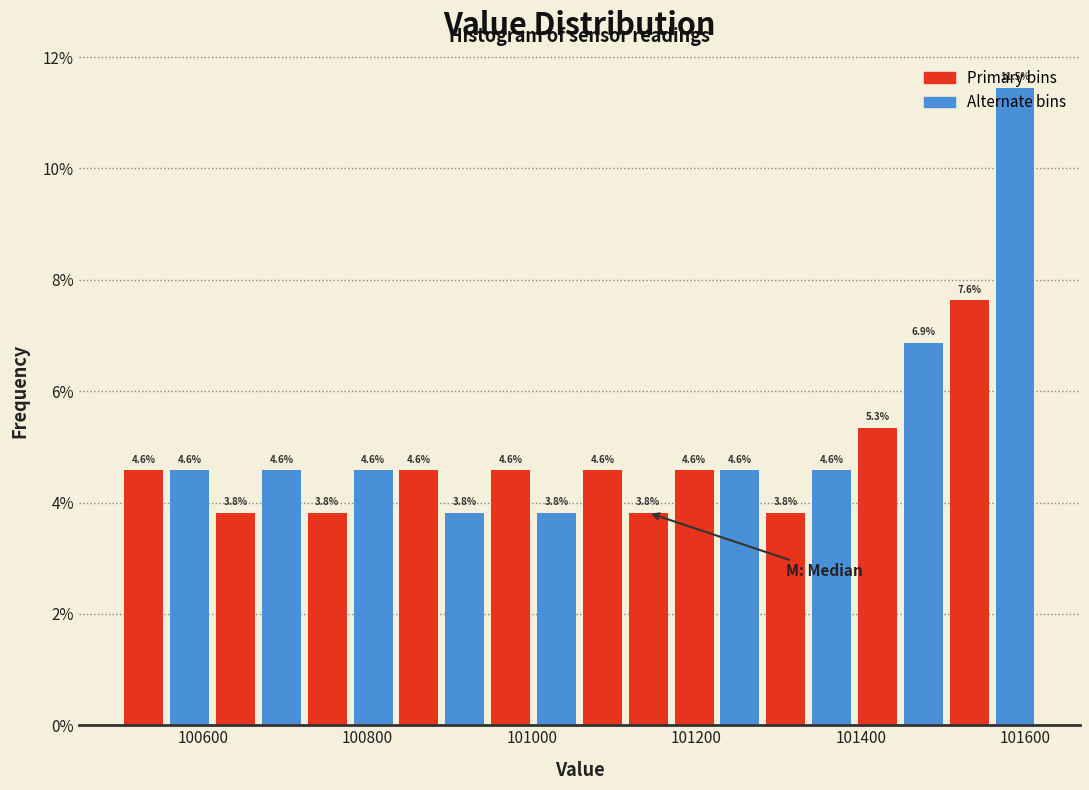

Read against the x-axis, roughly where is the centre of the tallest bar?

101580